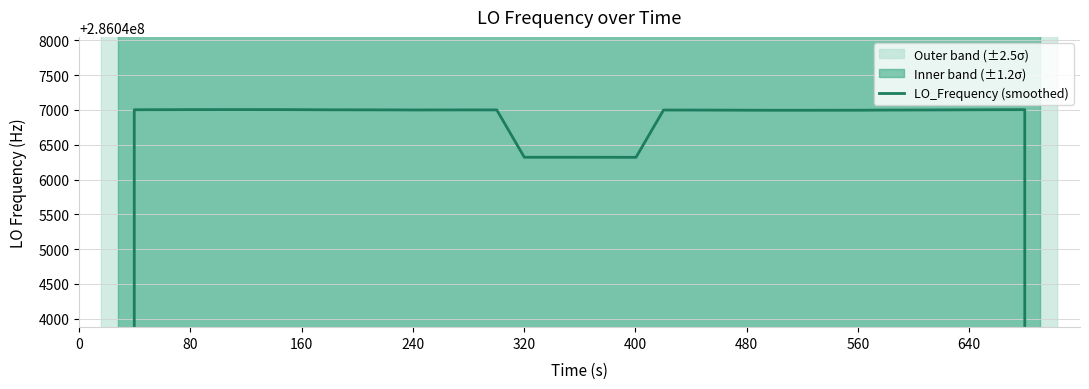

How many data points are above 286047000?

20